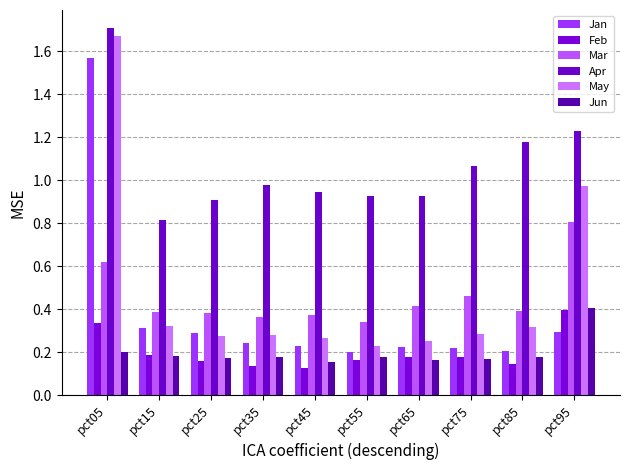

Reading left to right, what are all the values shown in this chart?

Jan: pct05=1.6	pct15=0.3	pct25=0.3	pct35=0.2	pct45=0.2	pct55=0.2	pct65=0.2	pct75=0.2	pct85=0.2	pct95=0.3
Feb: pct05=0.3	pct15=0.2	pct25=0.2	pct35=0.1	pct45=0.1	pct55=0.2	pct65=0.2	pct75=0.2	pct85=0.1	pct95=0.4
Mar: pct05=0.6	pct15=0.4	pct25=0.4	pct35=0.4	pct45=0.4	pct55=0.3	pct65=0.4	pct75=0.5	pct85=0.4	pct95=0.8
Apr: pct05=1.7	pct15=0.8	pct25=0.9	pct35=1.0	pct45=0.9	pct55=0.9	pct65=0.9	pct75=1.1	pct85=1.2	pct95=1.2
May: pct05=1.7	pct15=0.3	pct25=0.3	pct35=0.3	pct45=0.3	pct55=0.2	pct65=0.3	pct75=0.3	pct85=0.3	pct95=1.0
Jun: pct05=0.2	pct15=0.2	pct25=0.2	pct35=0.2	pct45=0.2	pct55=0.2	pct65=0.2	pct75=0.2	pct85=0.2	pct95=0.4